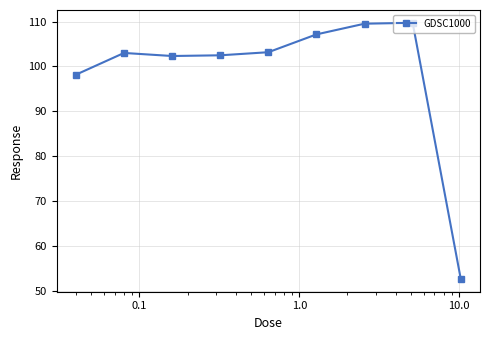

How many interior local valleys (lower than both neighbors) does the data have?

1